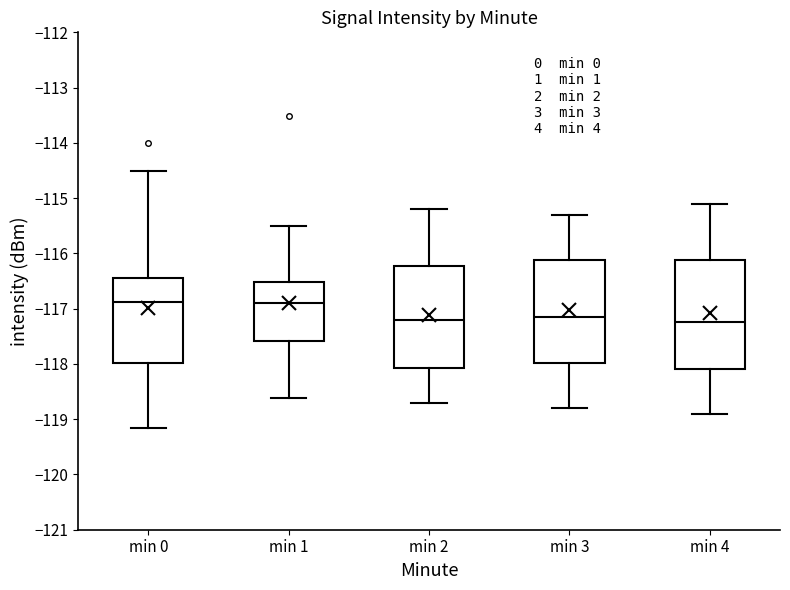

Reading left to right, transcribe this box plot: for each box, give where its median line is, the range the box spans, and where its two whiskers end, as read against the y-axis. The values are not printed on the chart, so give them approximately, as read against the axis.

min 0: median -116.9, box -118.0 to -116.5, whiskers -119.2 to -114.5
min 1: median -116.9, box -117.6 to -116.5, whiskers -118.6 to -115.5
min 2: median -117.2, box -118.1 to -116.2, whiskers -118.7 to -115.2
min 3: median -117.1, box -118.0 to -116.1, whiskers -118.8 to -115.3
min 4: median -117.2, box -118.1 to -116.1, whiskers -118.9 to -115.1